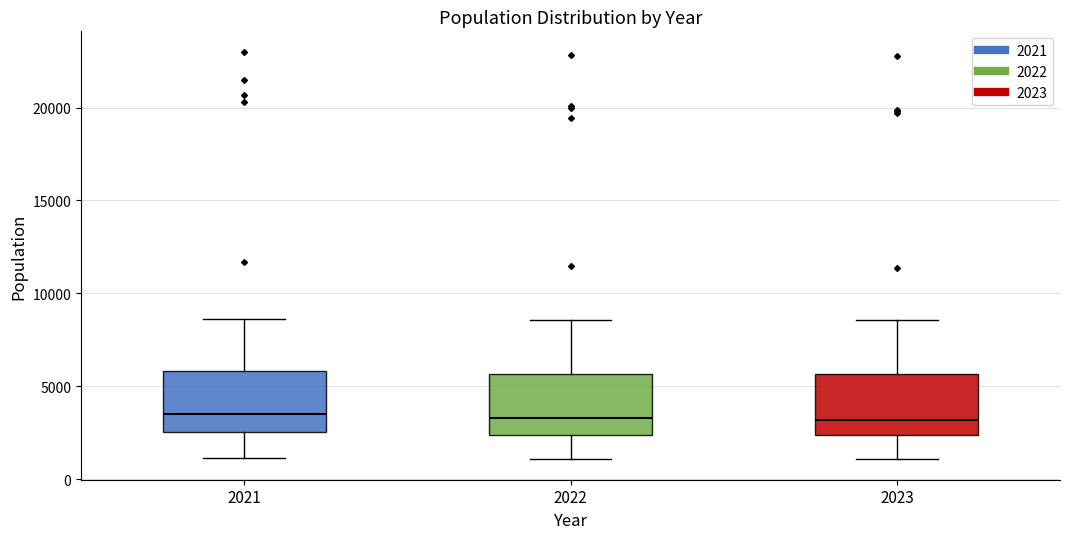

Reading left to right, transcribe this box plot: for each box, give where its median line is, the range the box spans, and where its two whiskers end, as read against the y-axis. The values are not printed on the chart, so give them approximately, as read against the axis.

2021: median 3500, box 2500 to 6000, whiskers 1000 to 8500
2022: median 3500, box 2500 to 5500, whiskers 1000 to 8500
2023: median 3000, box 2500 to 5500, whiskers 1000 to 8500